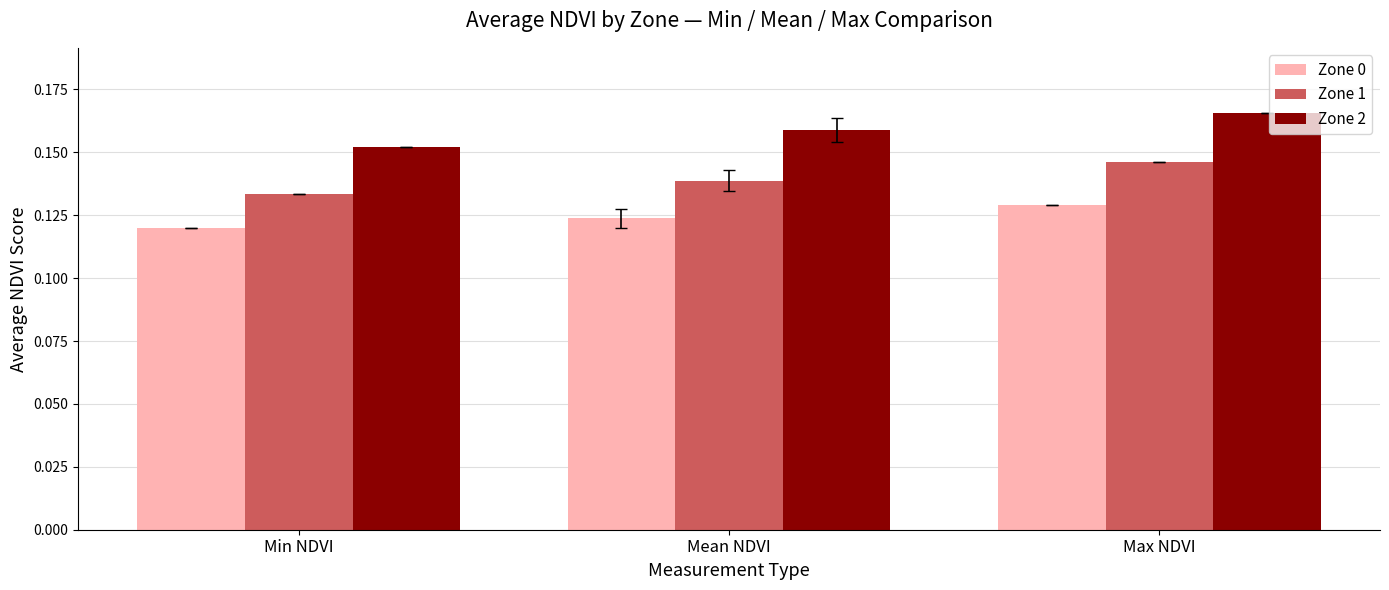

What position from the right is Min NDVI?

3